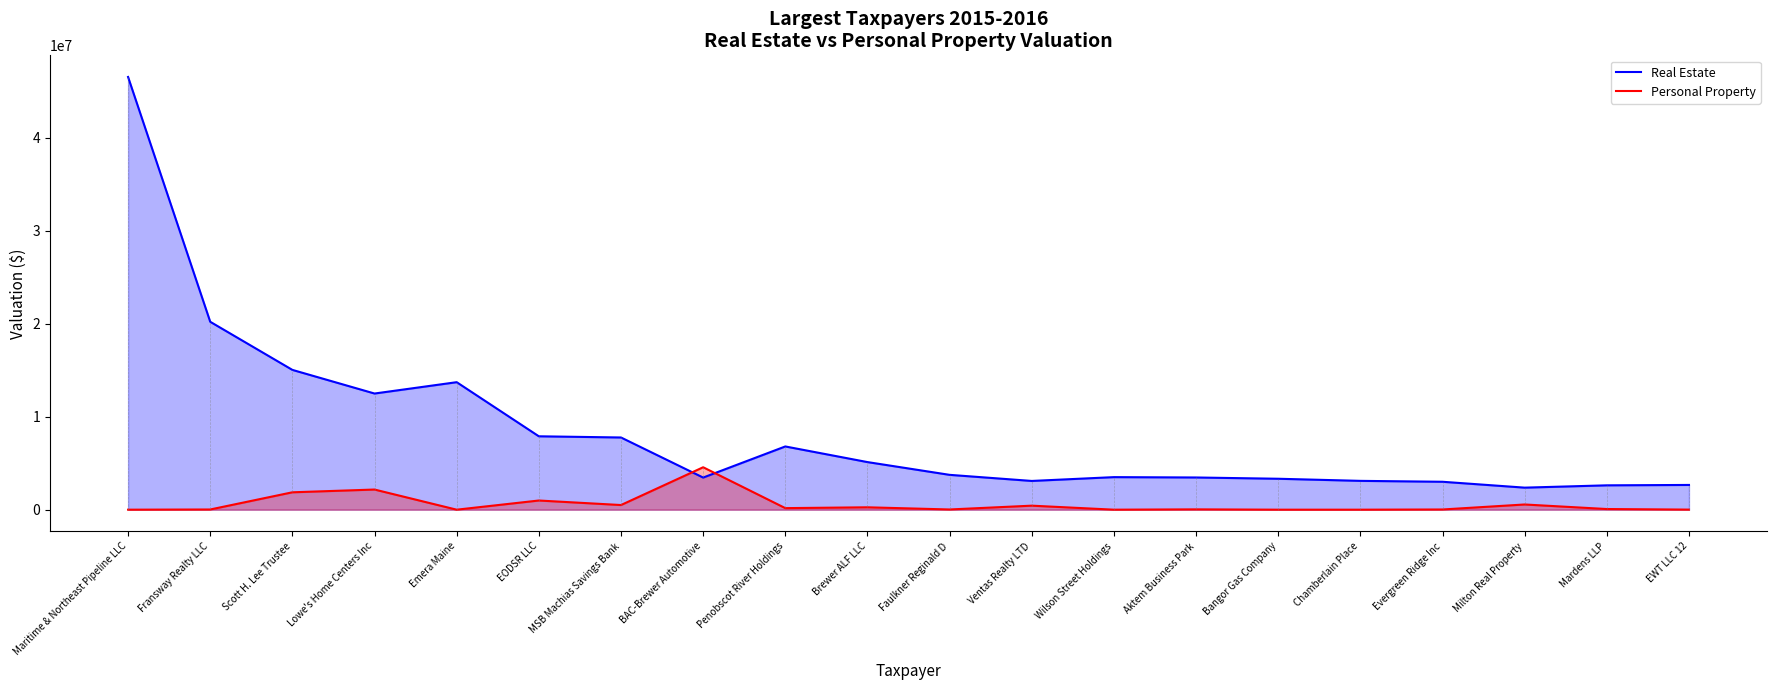

What position from the right is Ventas Realty LTD?

9